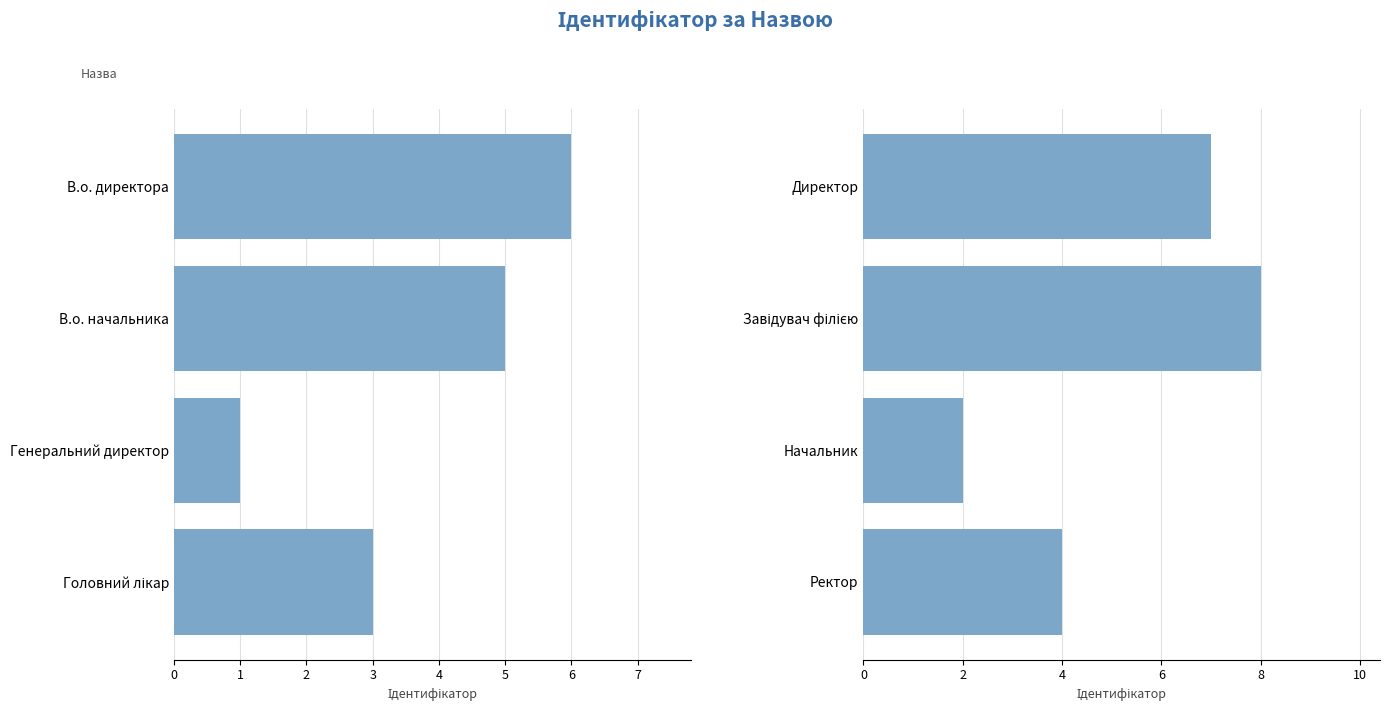

The value of Ідентифікатор (5–8) at Директор is 10. True or false?

False